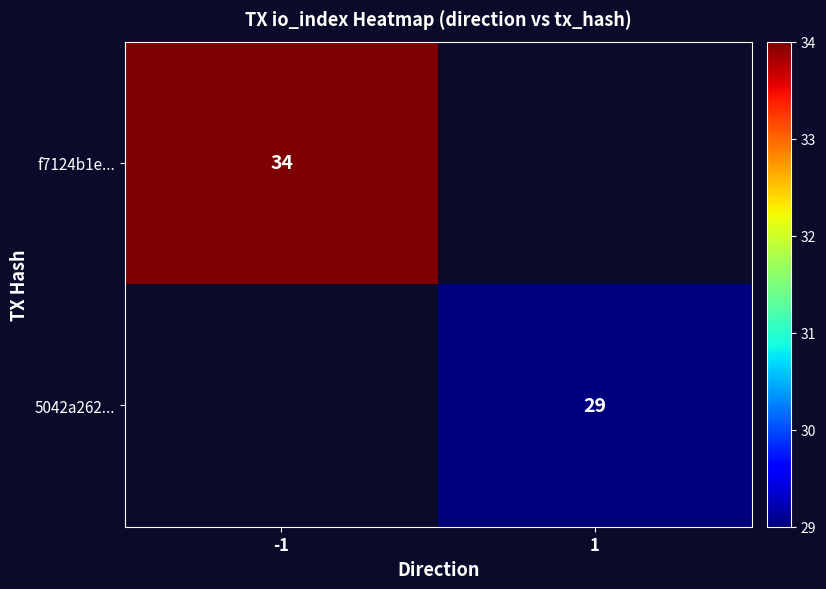

Which label corresponds to the largest value in the chart?

-1